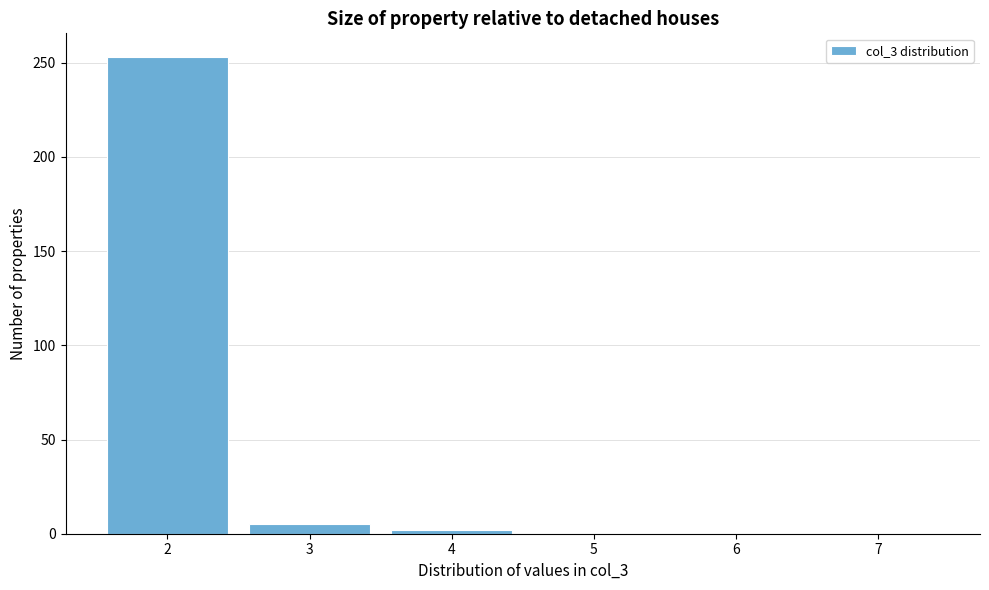

What is the height of the bar covering 1.5 to 2.5 on the x-axis? The values are not printed on the chart, so give them approximately, as read against the axis.

255